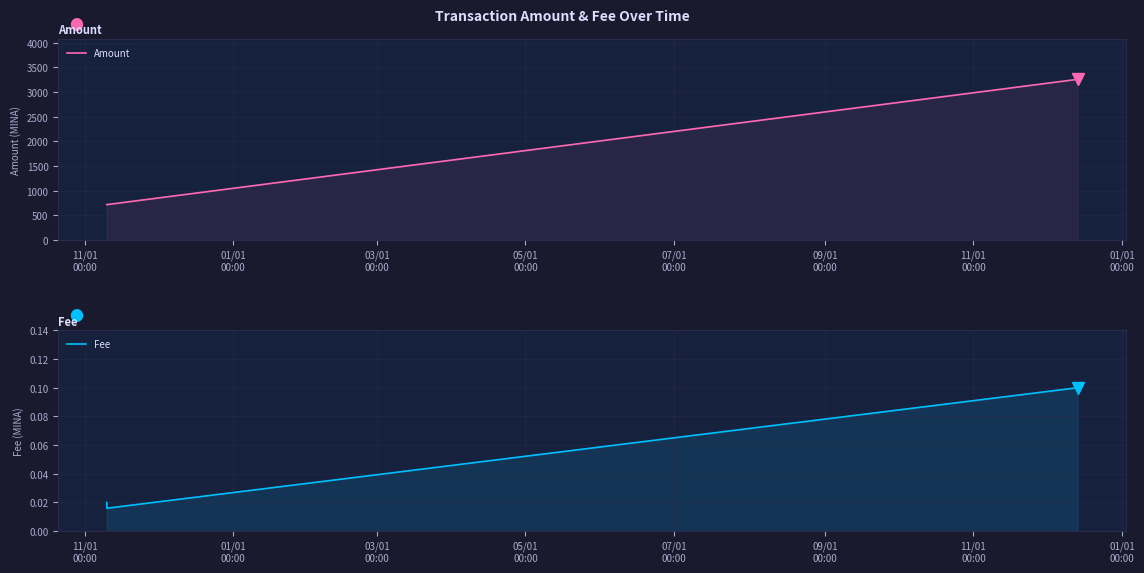

What are all the series names shown in the legend?

Amount, Fee